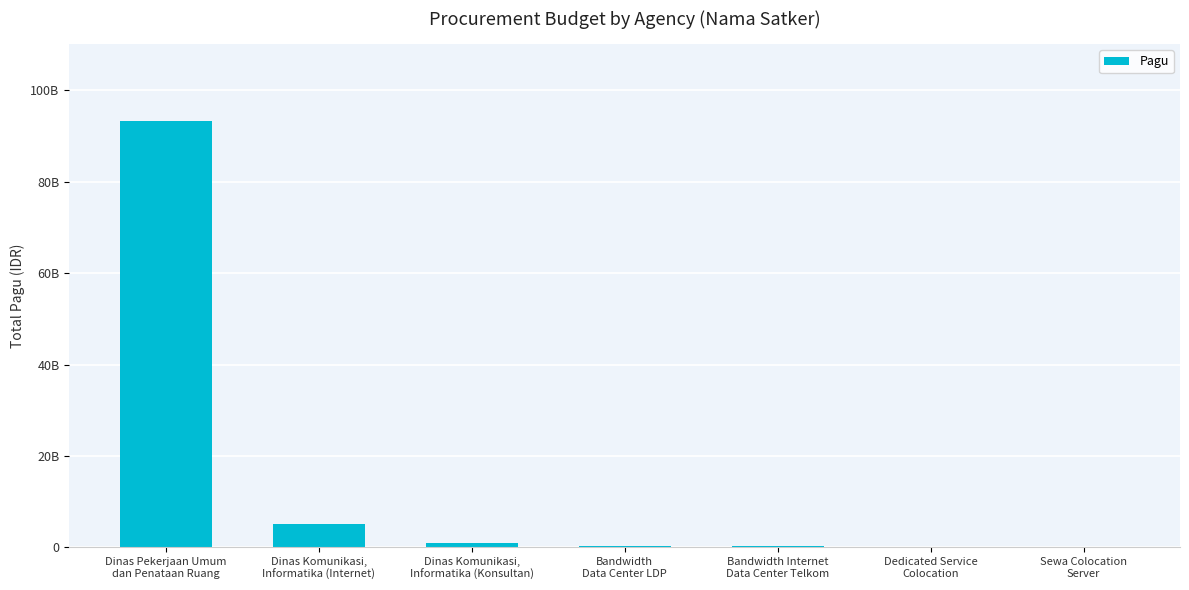

At which category does the chart reach its peak across all series?

Dinas Pekerjaan Umum
dan Penataan Ruang